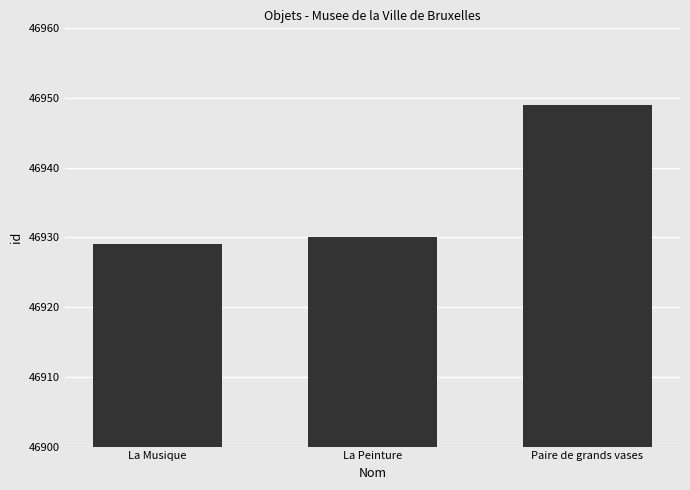

How many series are shown in this chart?

1